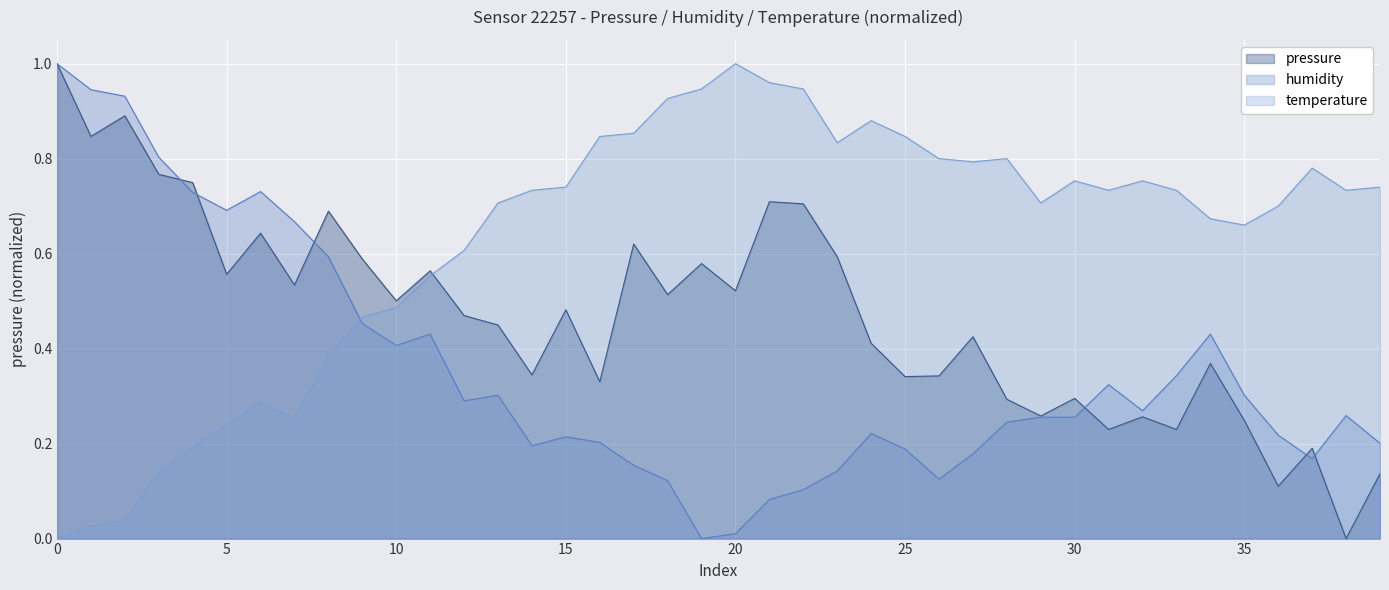

What is the label of the 18th point from the right?

00:56